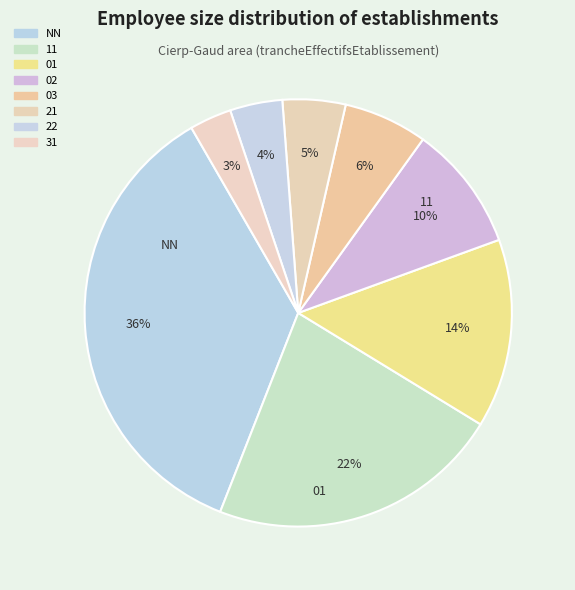

What is the ratio of the value at 02 to the value at NN?

0.3